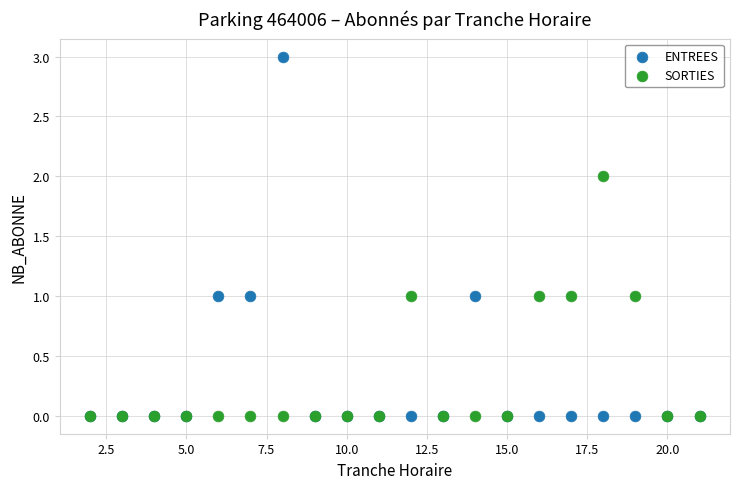

What are all the series names shown in the legend?

ENTREES, SORTIES